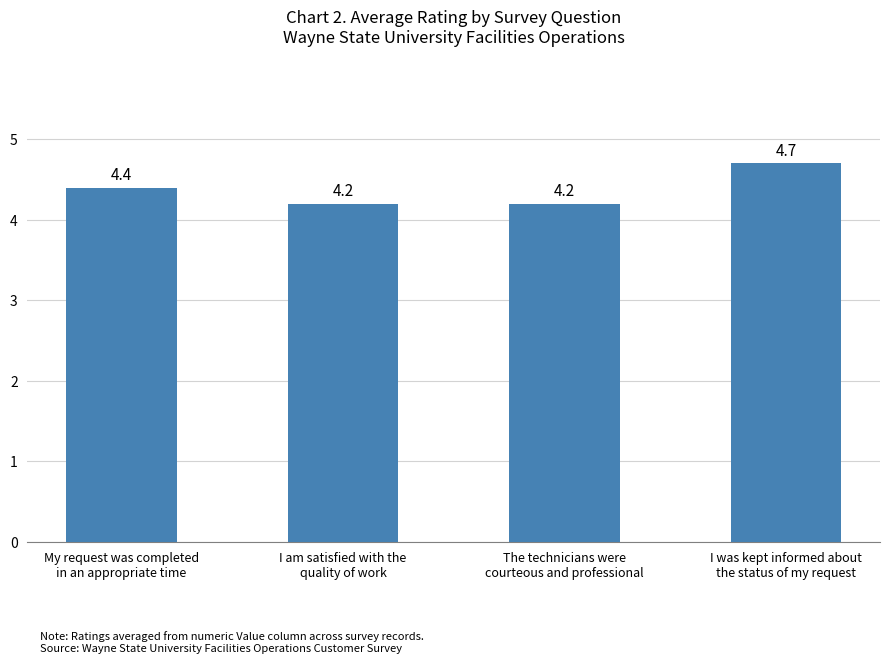

How many values are between 4 and 5?

4